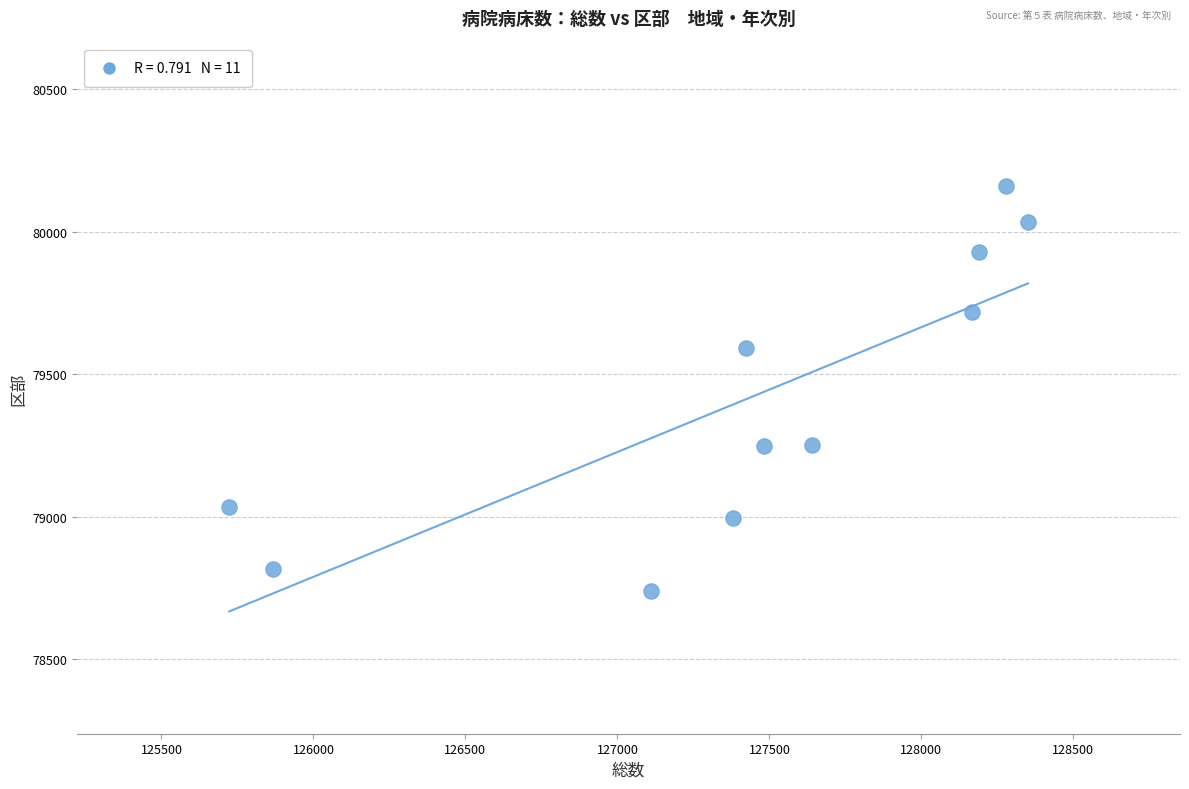

What is the range of X values (max minus min)?

2628